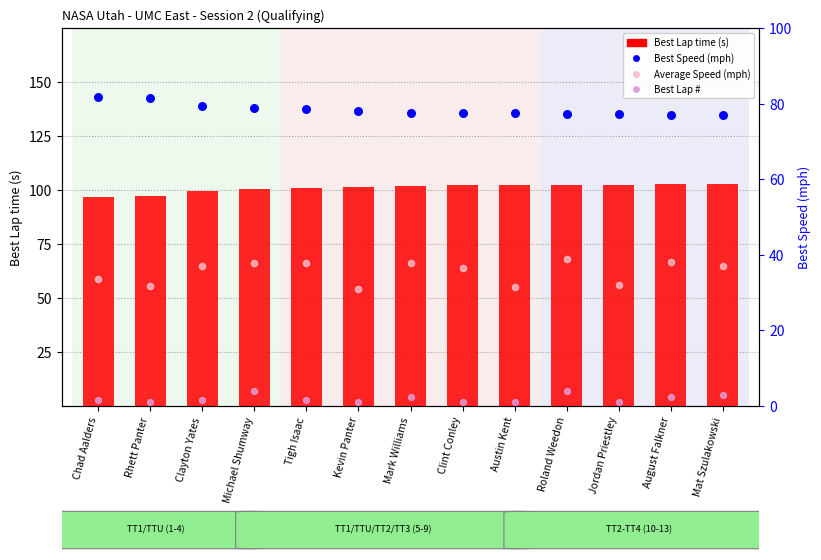

What is the total value across all series at Mat Szulakowski?

249.7